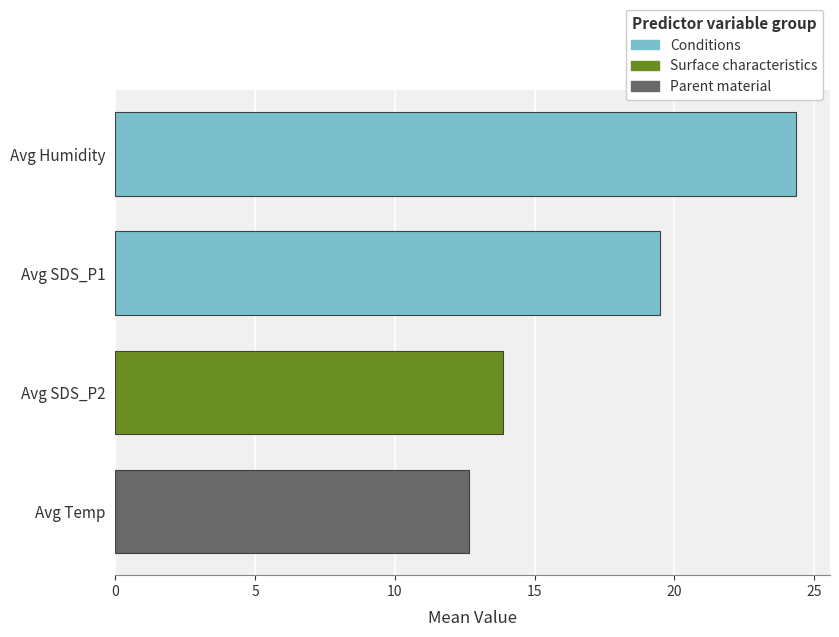

The value at Avg SDS_P1 is 11.3. True or false?

False